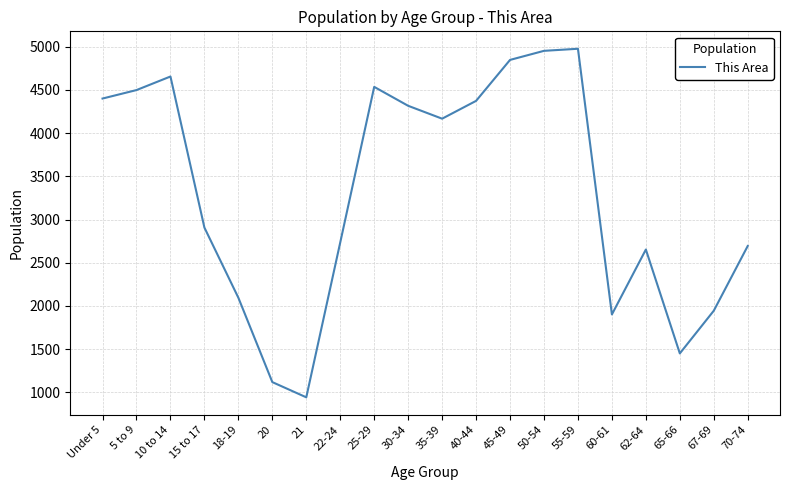

What is the change in value from 18-19 to 21?

-1152